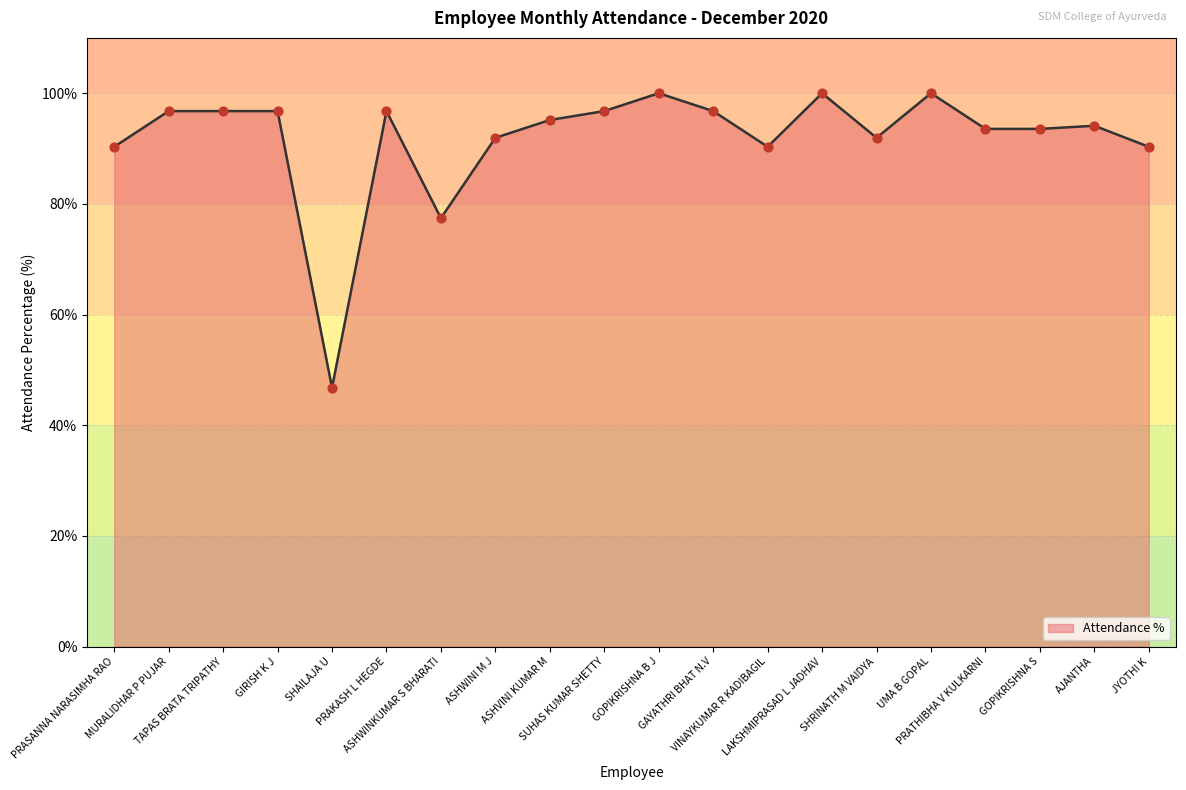

What is the change in value from MURALIDHAR P PUJAR to LAKSHMIPRASAD L JADHAV?

+3.2